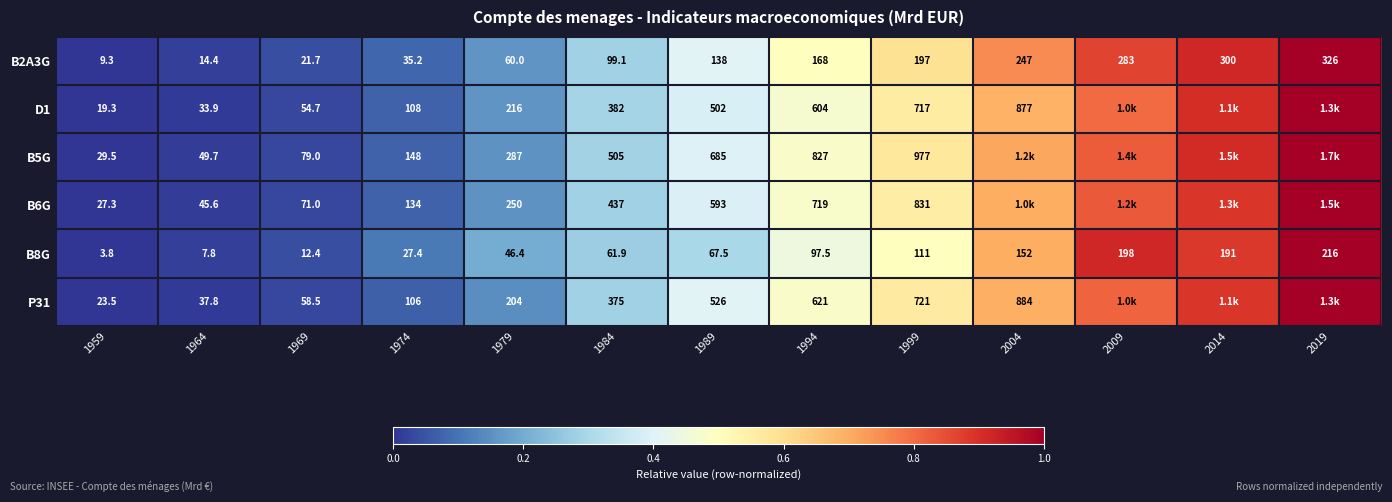

Which has a higher value, 1974 or 1959?

1974